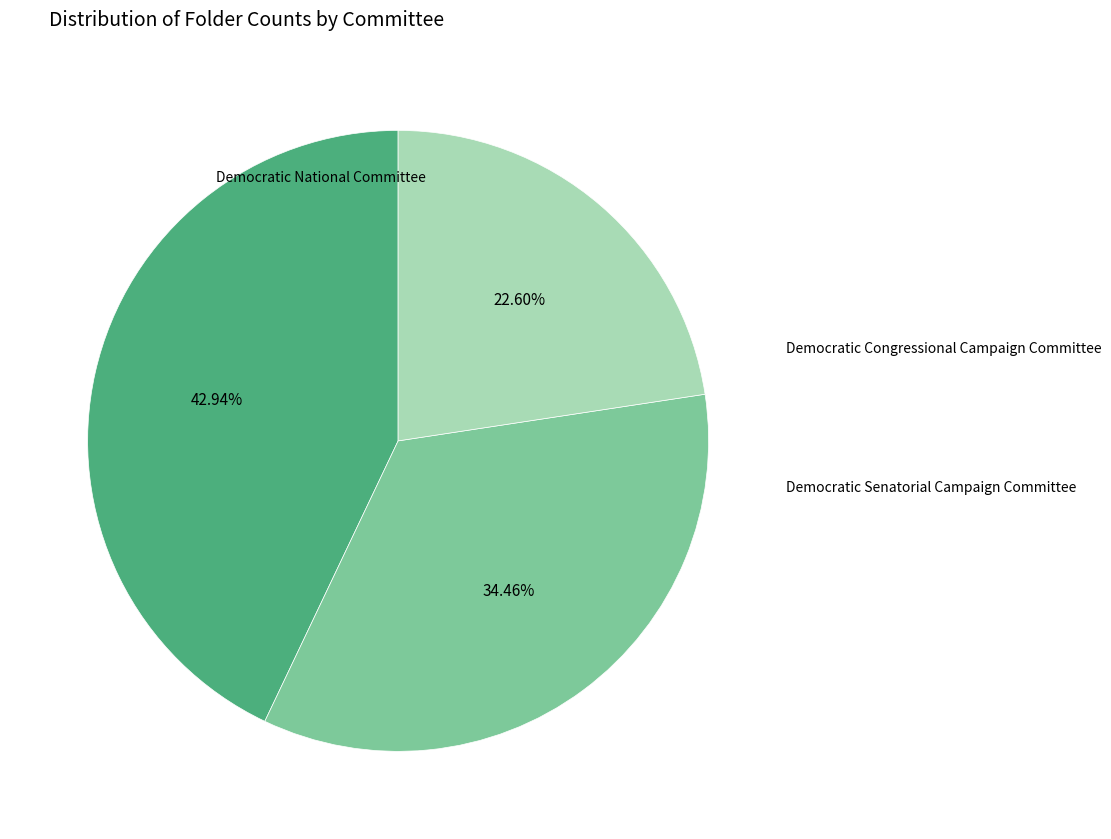

Count the number of slices in the pie.

3